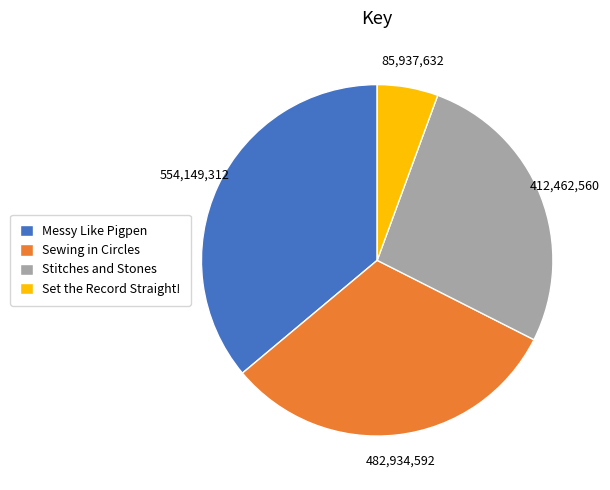

The Sewing in Circles slice represents 40% of the pie. True or false?

False